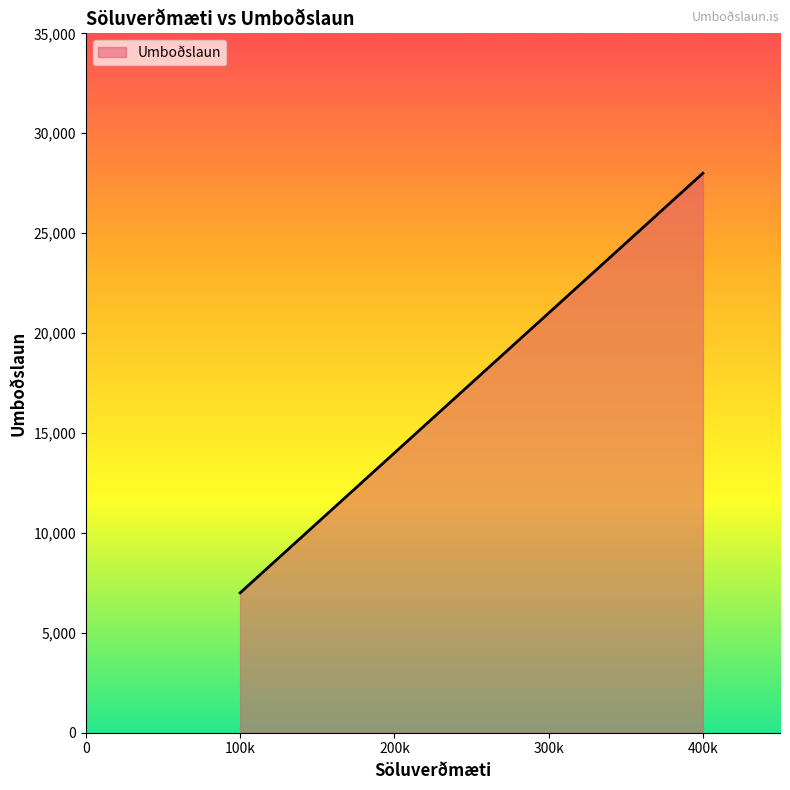

True or false: the data has more than 2 interior local peaks.

False